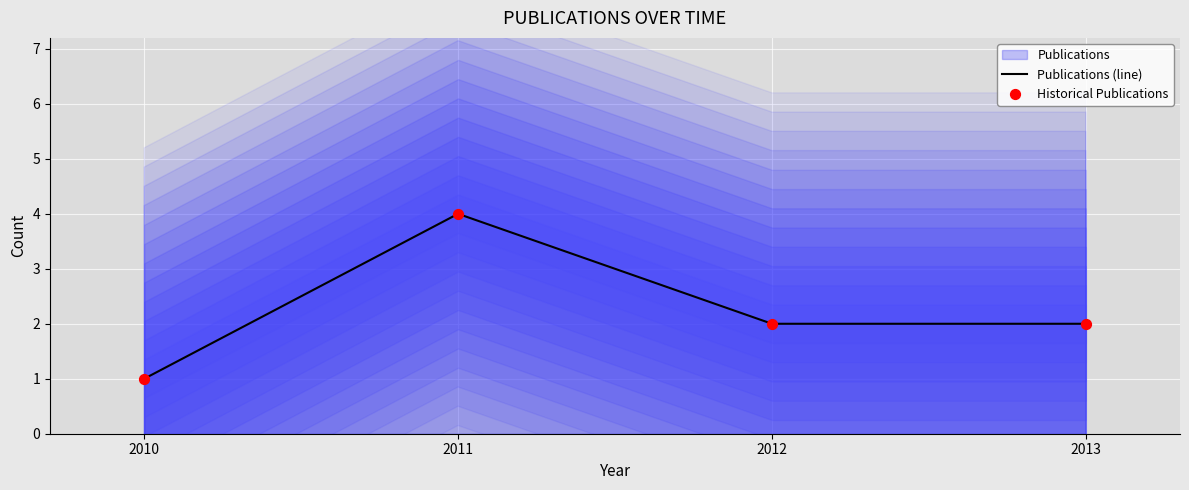

What is the total value across all series at 2010?

2